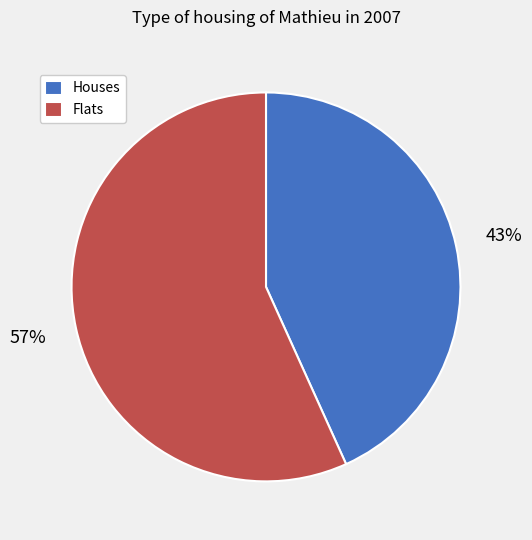

What is the ratio of the value at Flats to the value at Houses?

1.3